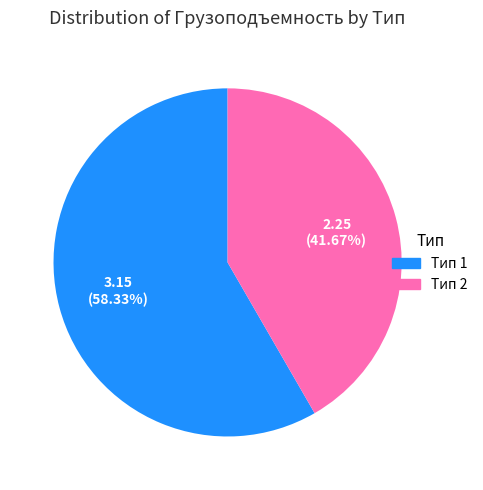

Count the number of slices in the pie.

2